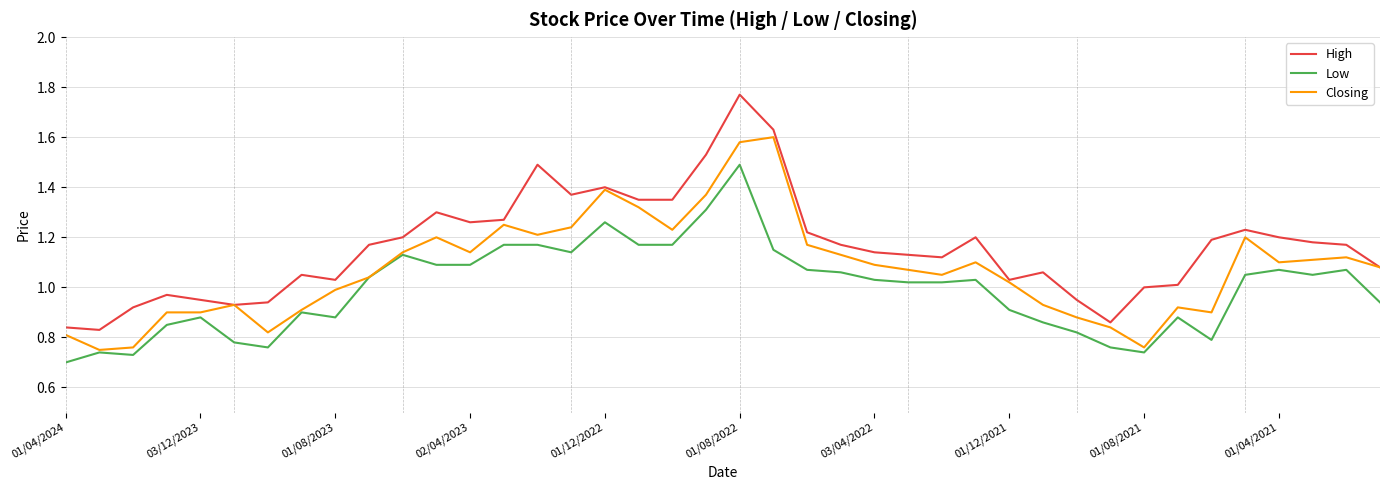

Which series has the largest range (max minus min)?

High